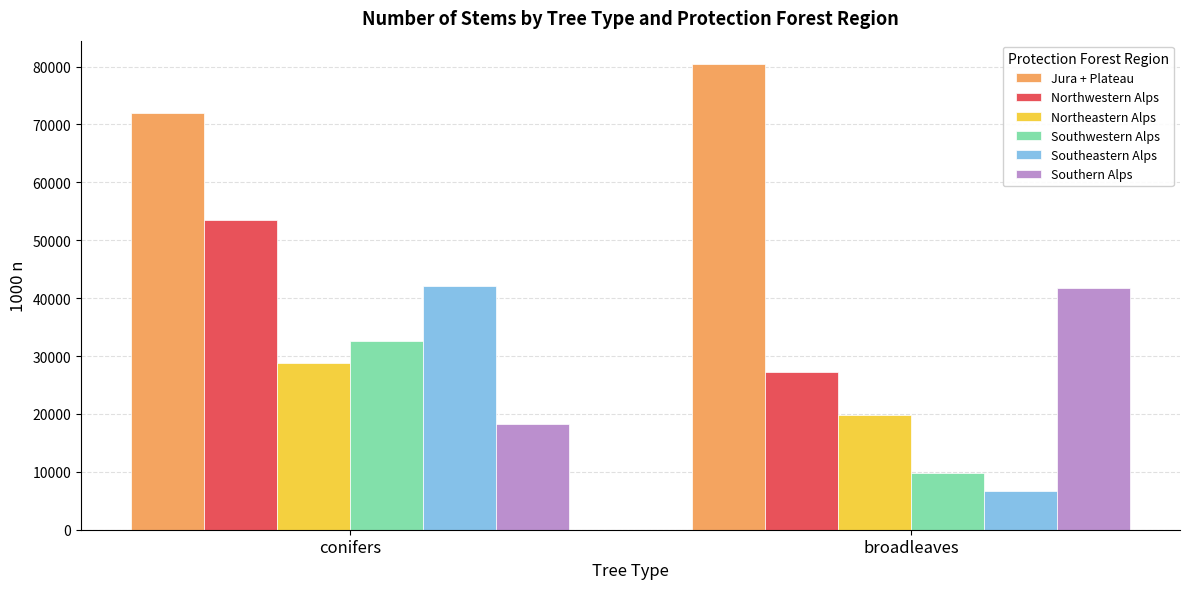

Reading left to right, what are all the values shown in this chart?

Jura + Plateau: 71926	80453
Northwestern Alps: 53499	27314
Northeastern Alps: 28864	19741
Southwestern Alps: 32539	9782
Southeastern Alps: 42173	6708
Southern Alps: 18194	41699